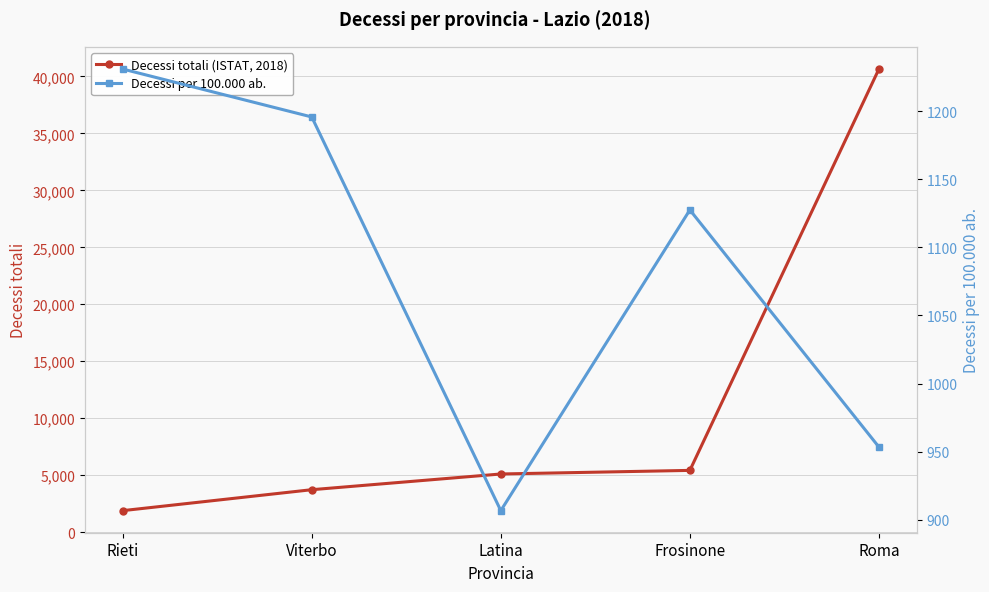

Reading right to left, extract all data points from this chart.

Decessi totali (ISTAT, 2018): Roma=40648.0	Frosinone=5423.0	Latina=5107.0	Viterbo=3728.0	Rieti=1890.0
Decessi per 100.000 ab.: Roma=953.4	Frosinone=1127.5	Latina=906.7	Viterbo=1195.8	Rieti=1231.0